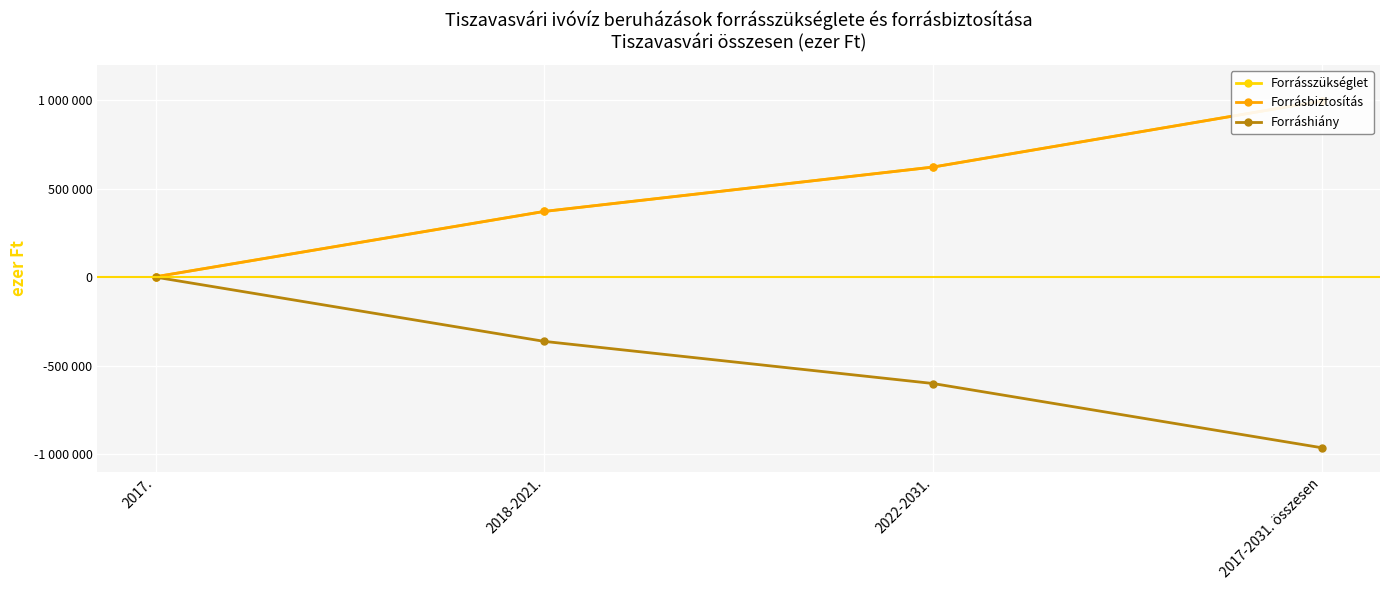

True or false: Forrásszükséglet has more than 2 interior local peaks.

False